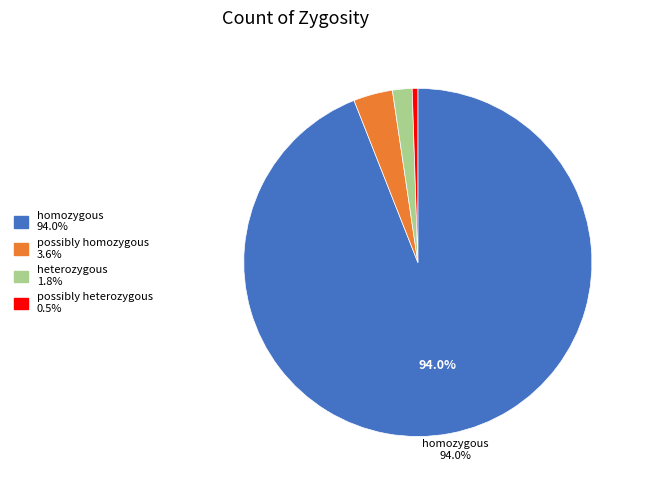

To the nearest percent, what is the difference between the largest and smallest slice percentages?

94%